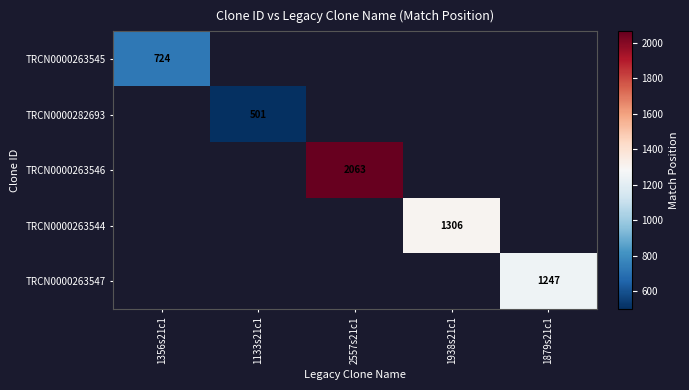

The value of TRCN0000263547 at 1879s21c1 is 2234. True or false?

False